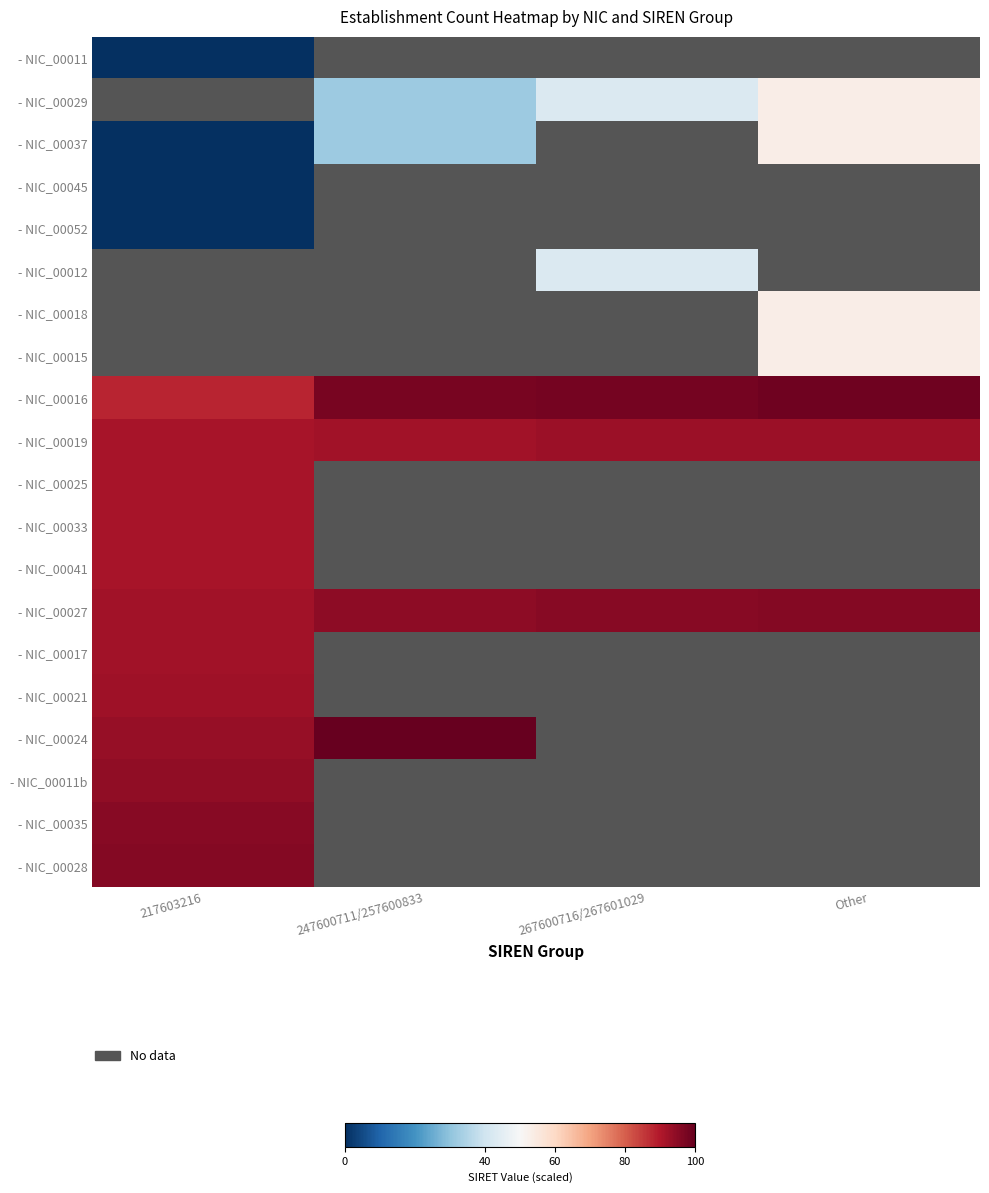

Count the number of data series in this chart.

20